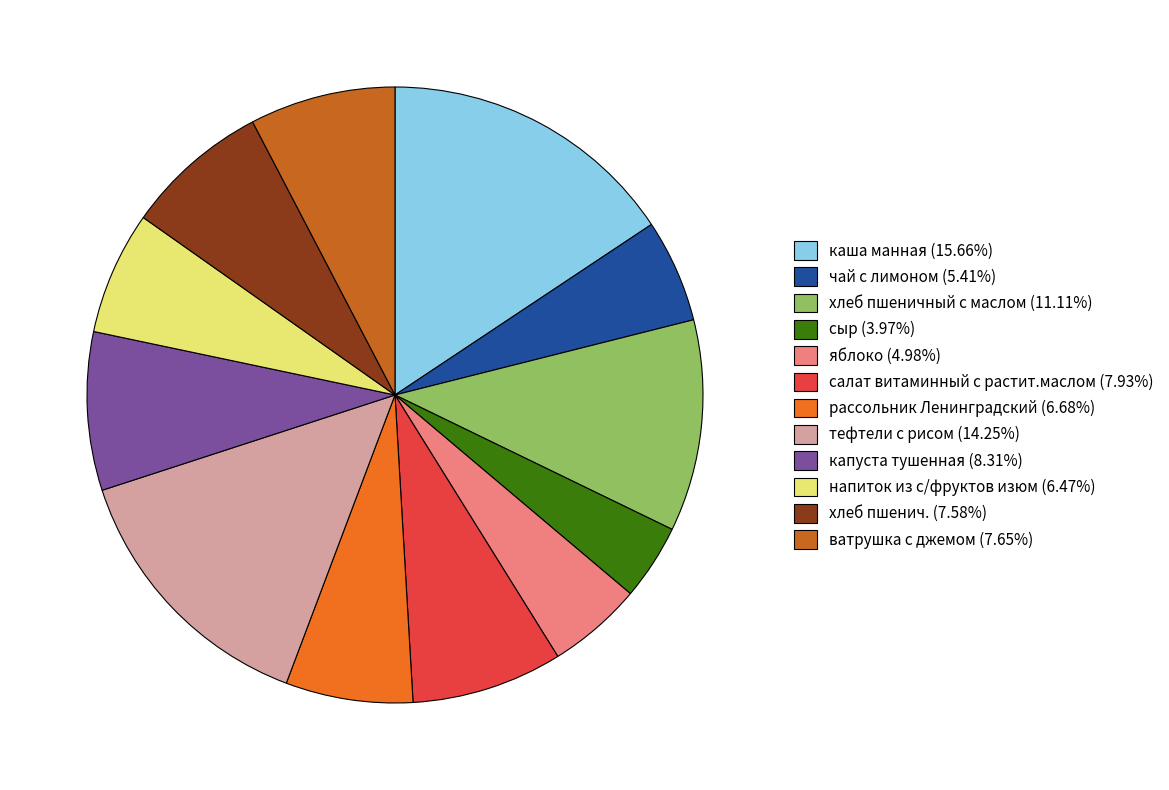

Approximately how many times larger is the value at хлеб пшенич. (7.58%) compared to яблоко (4.98%)?

1.5